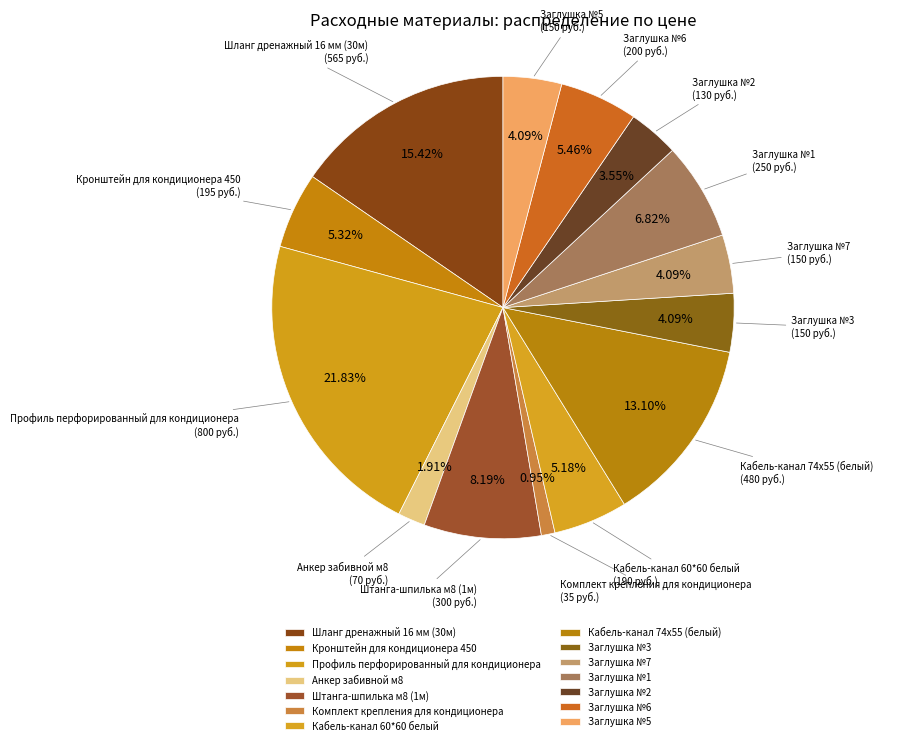

Count the number of slices in the pie.

14